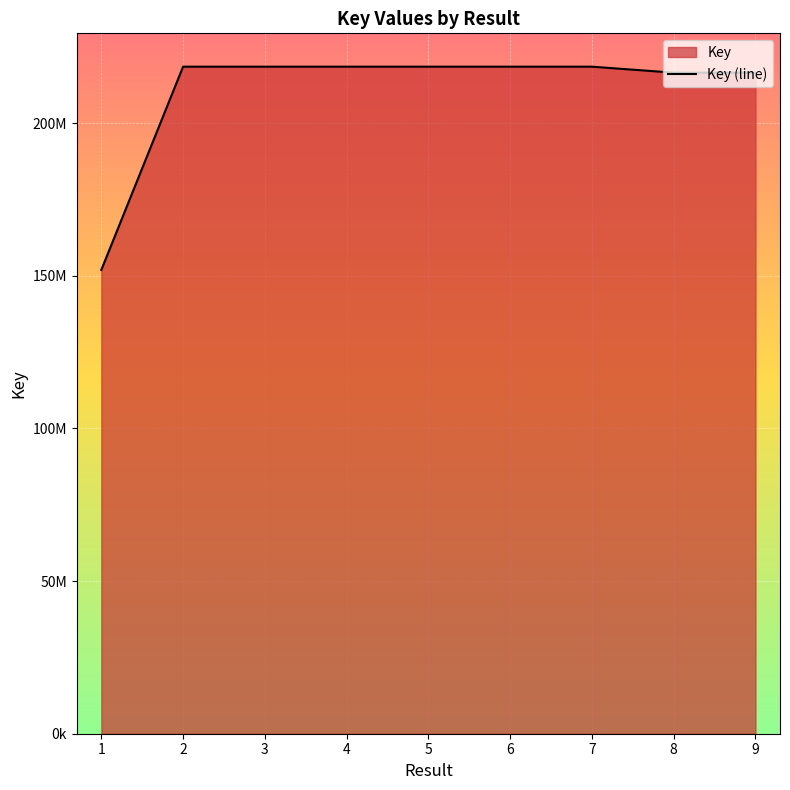

What is the sum of the values at 5 and 2?

437048694